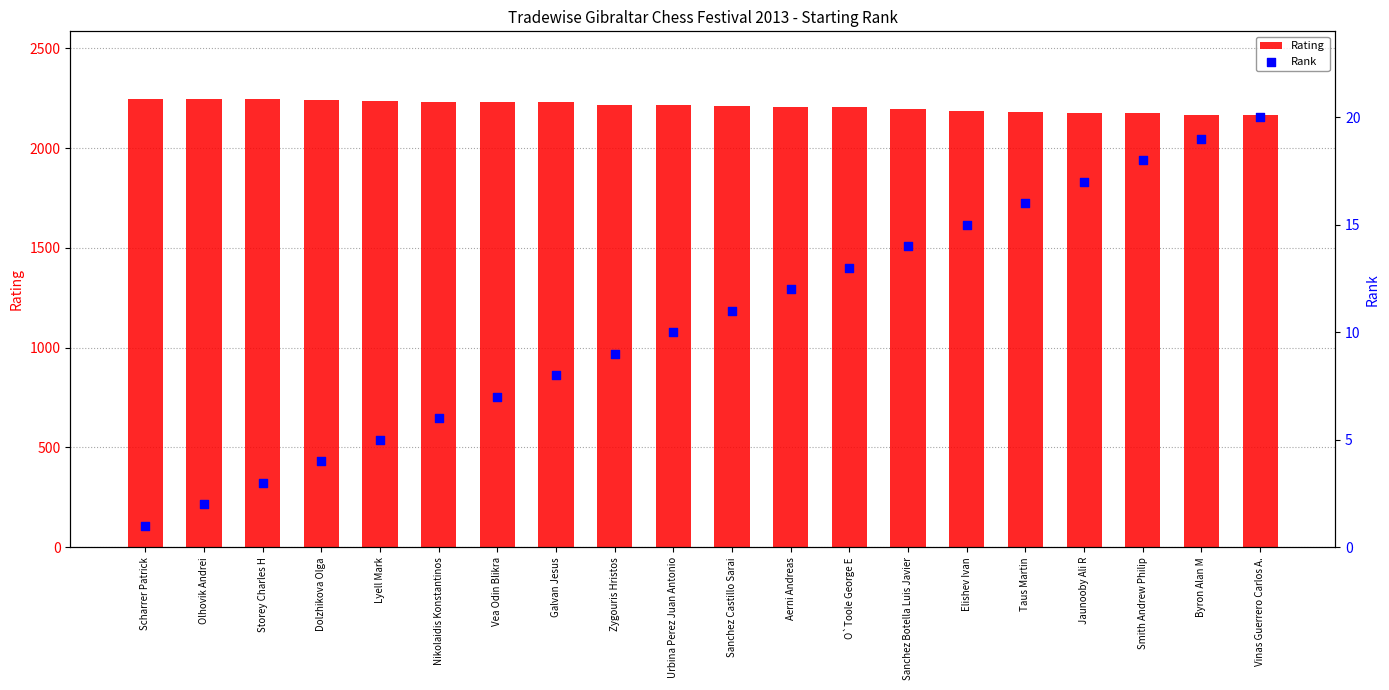

Is the value of Rank at Vea Odin Blikra greater than the value of Rating at Byron Alan M?

No